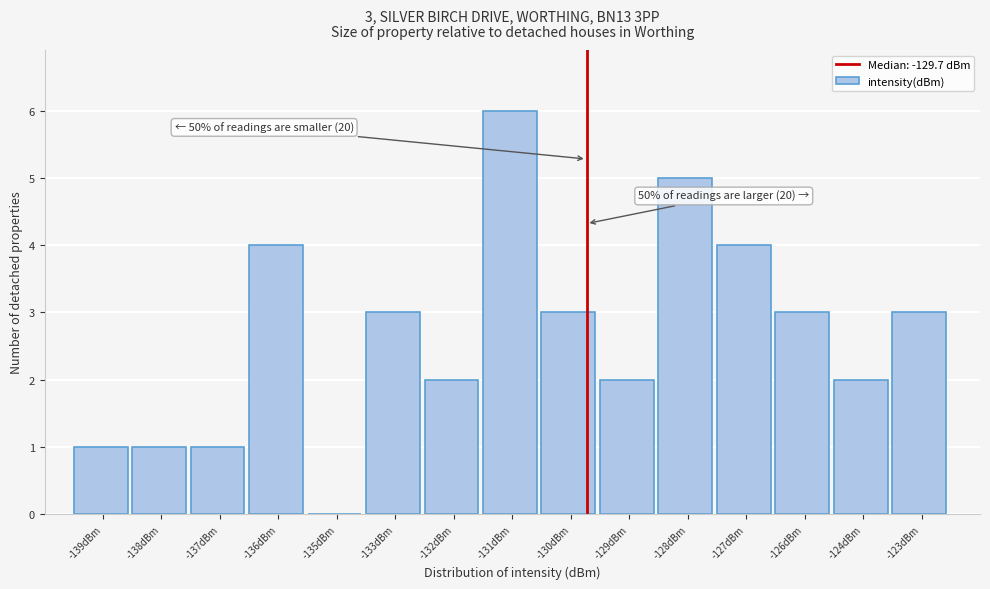

Reading left to right, extract all data points from this chart.

-139dBm=1	-138dBm=1	-137dBm=1	-136dBm=4	-135dBm=0	-133dBm=3	-132dBm=2	-131dBm=6	-130dBm=3	-129dBm=2	-128dBm=5	-127dBm=4	-126dBm=3	-124dBm=2	-123dBm=3